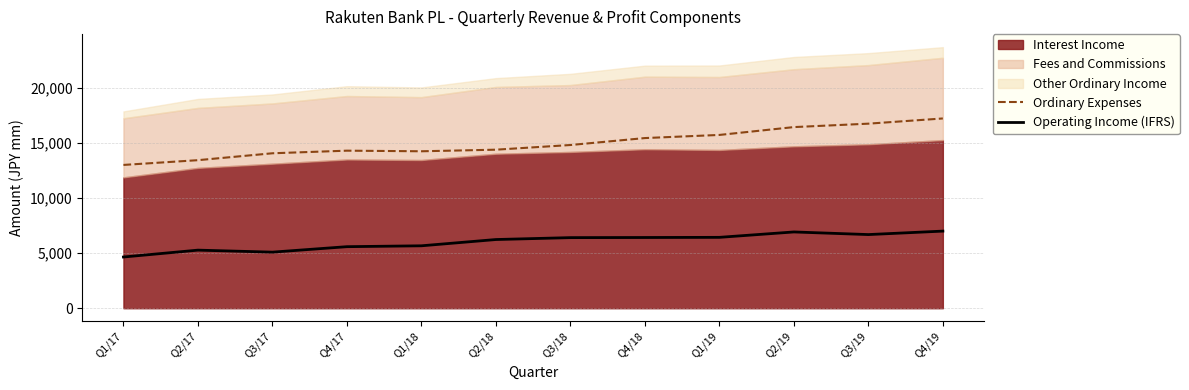

Between Q1/19 and Q4/18, which is larger?

Q1/19